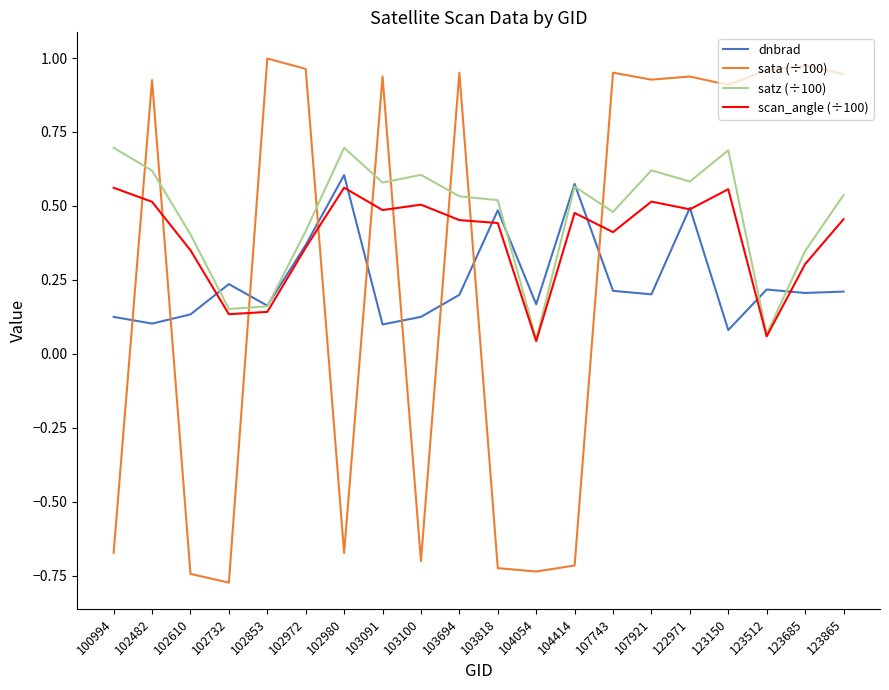

At which label is satz (÷100) closest to 0?

104054